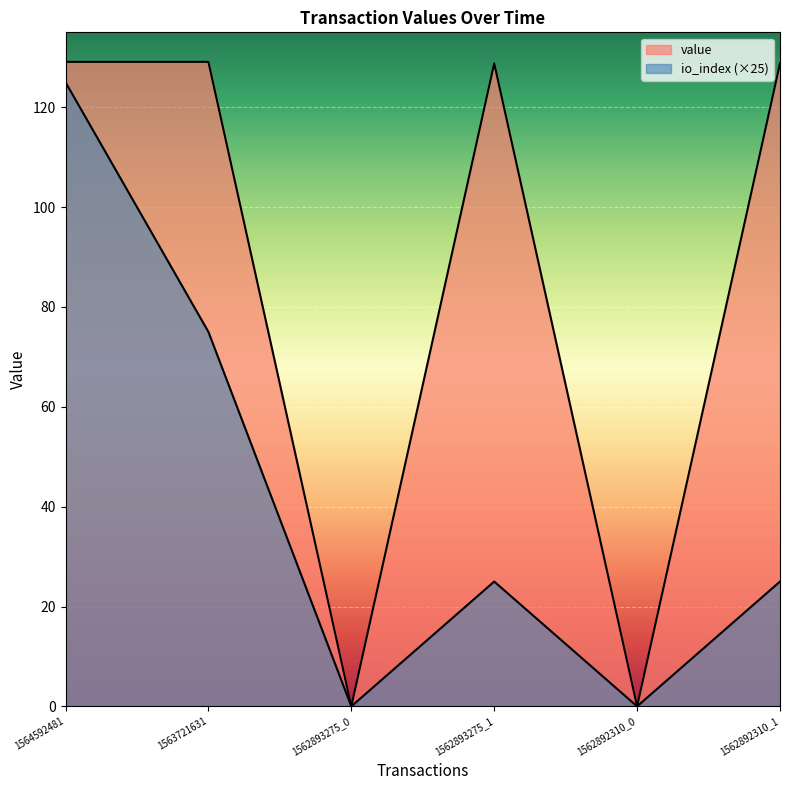

Which category has the lowest value in the value series?

1562893275_0